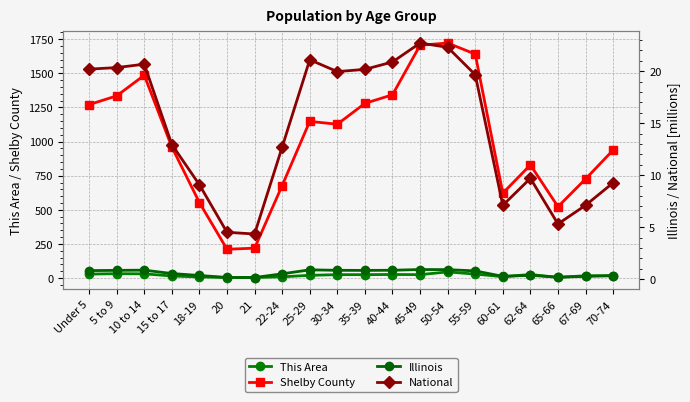

What is the difference between the National values at 20 and 45-49?

18.2